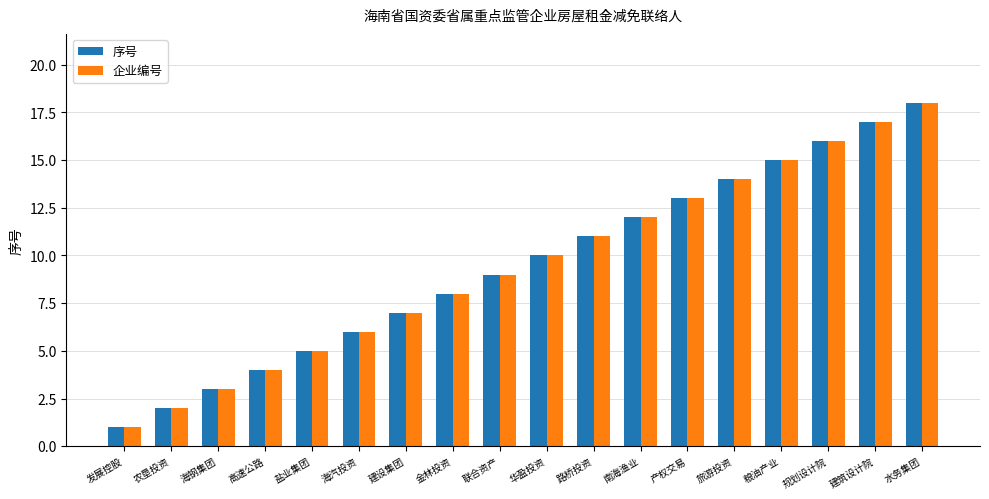

Are the bars horizontal?

No